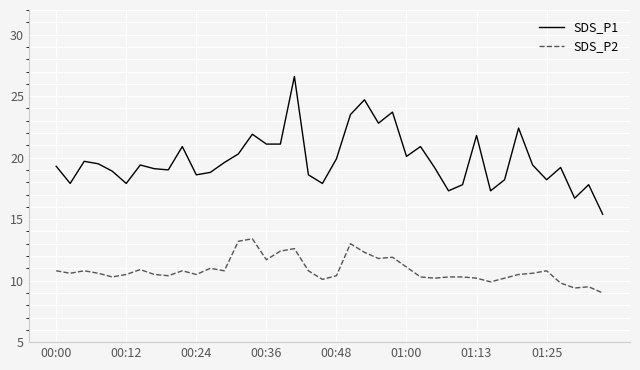

How many lines are shown in the chart?

2